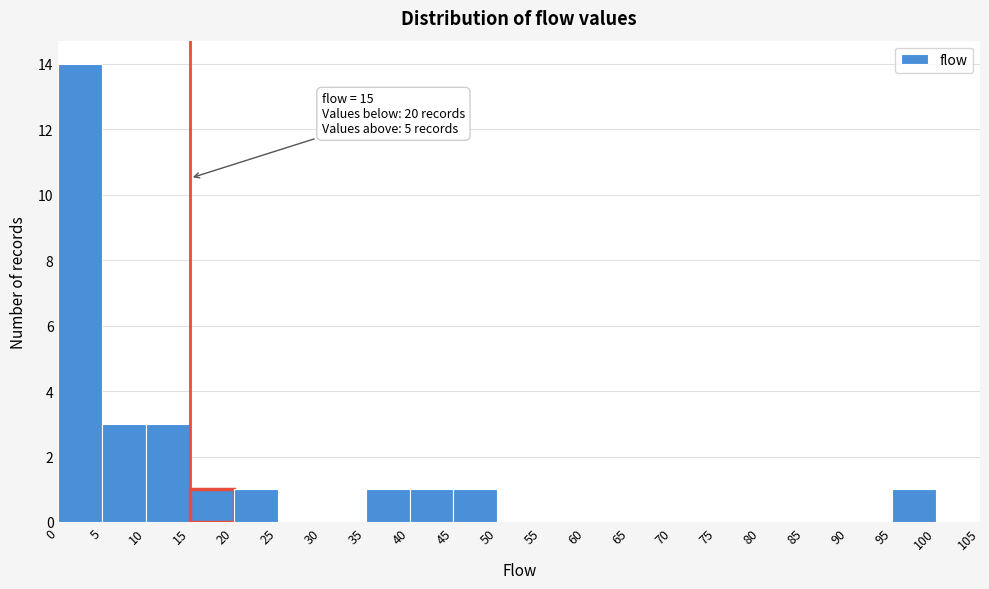

Which range on the x-axis has the tallest bar?

0 to 5